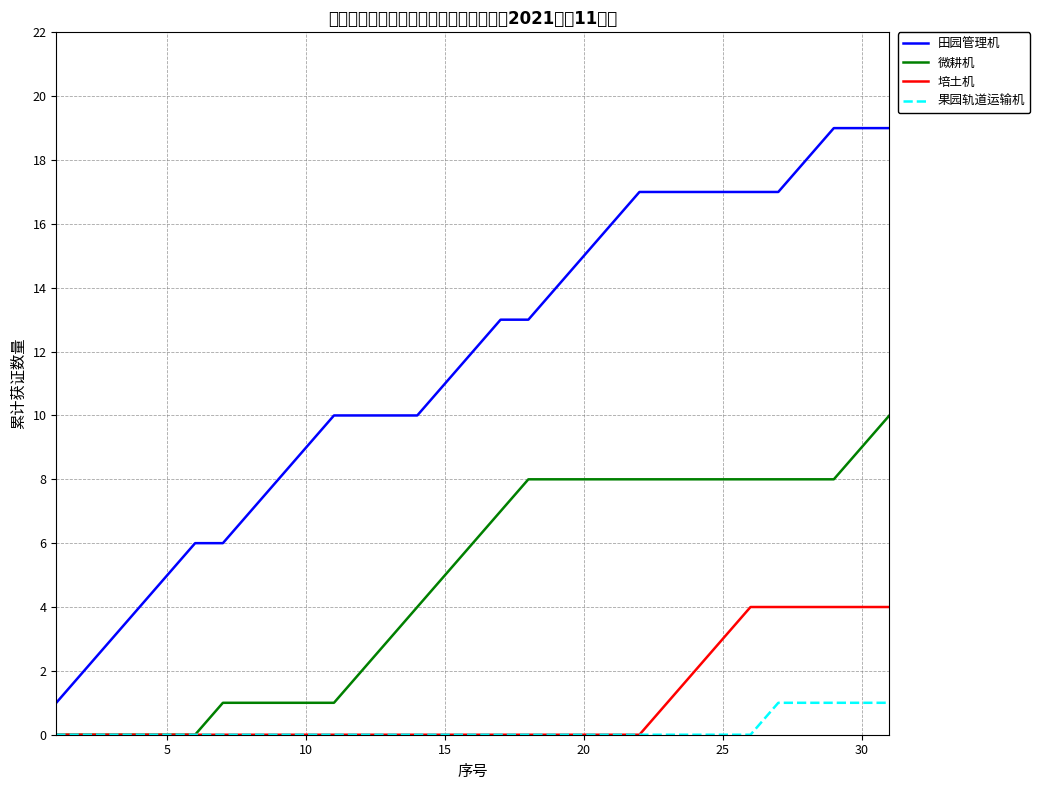

True or false: 培土机 and 田园管理机 cross at least once.

False